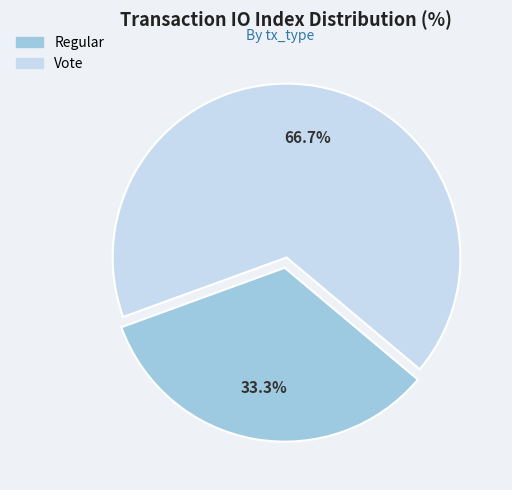

How many slices are in this pie chart?

2